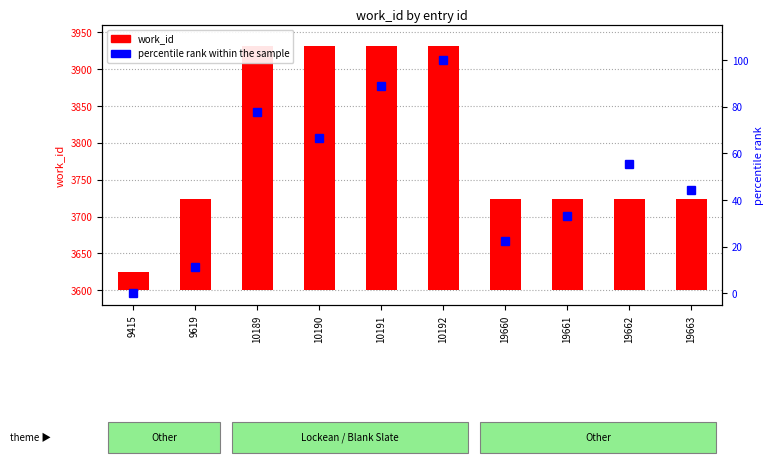

What is the value of the percentile rank within the sample bar at the 9th from the left?

55.6